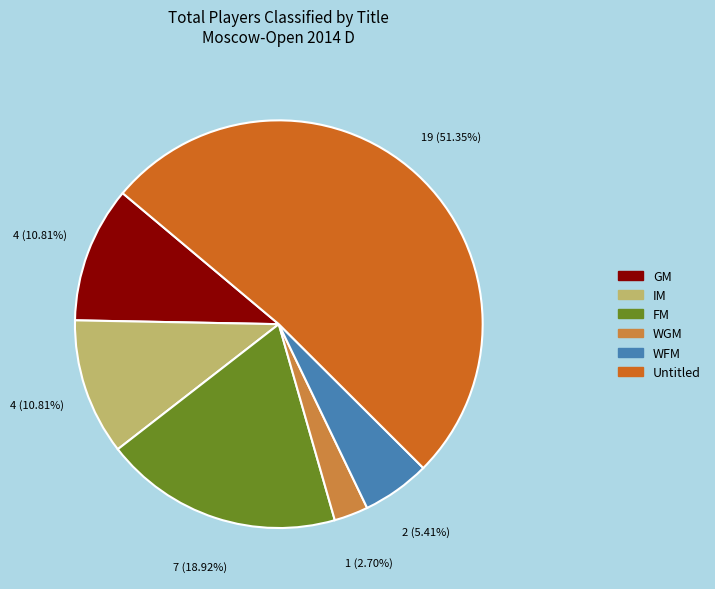

Which has a higher value, GM or Untitled?

Untitled